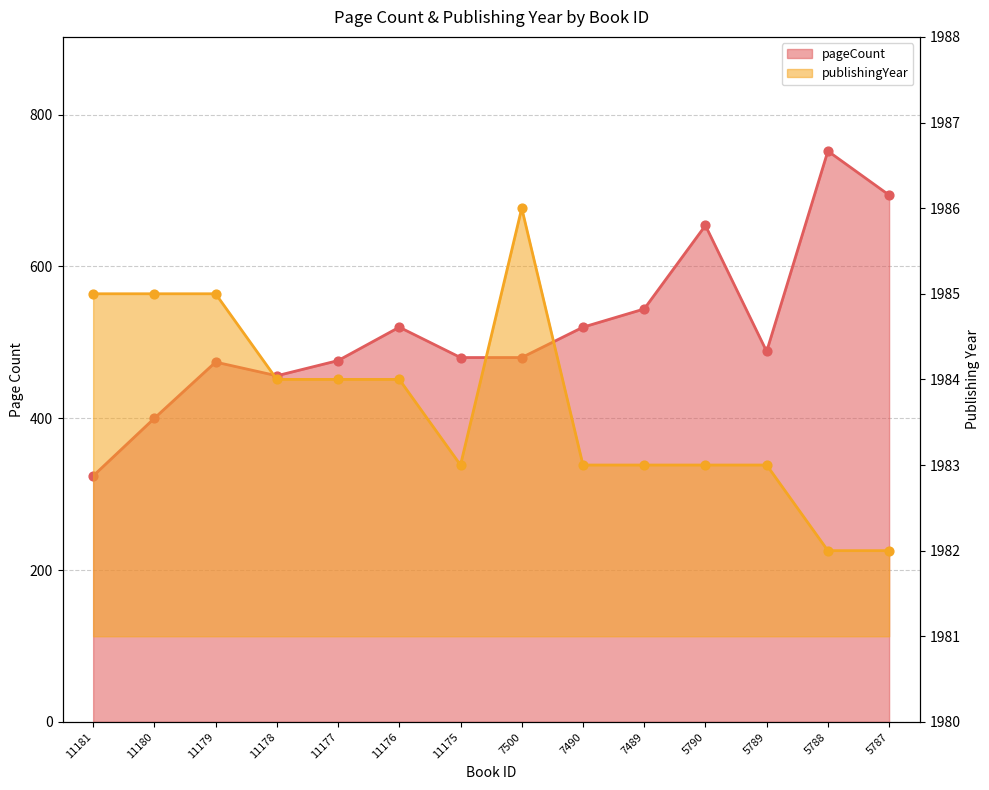

Which series has the widest spread of Y values?

pageCount